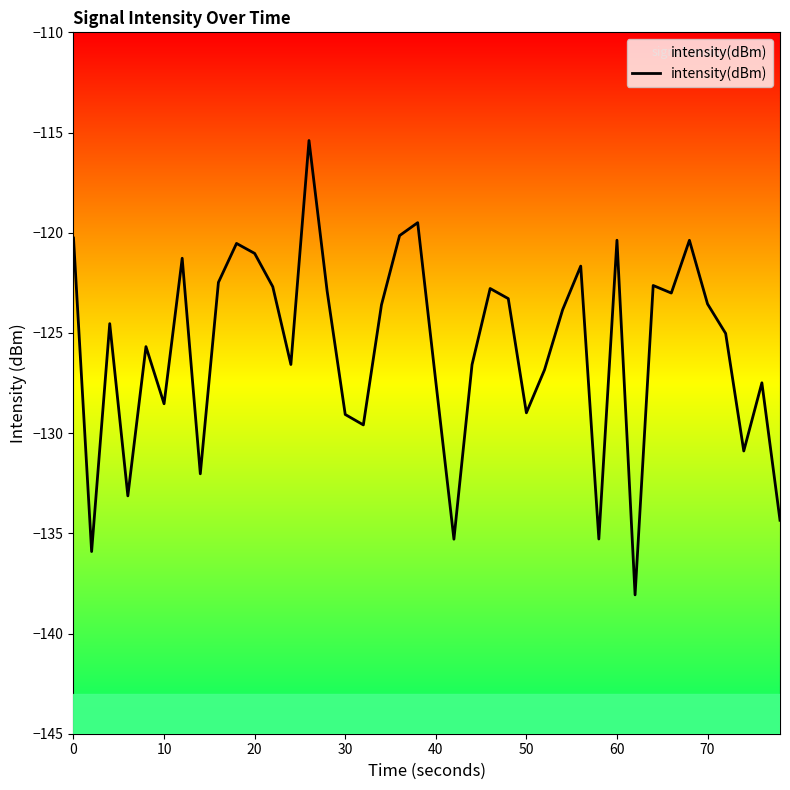

What is the maximum value shown in the chart?

-115.4